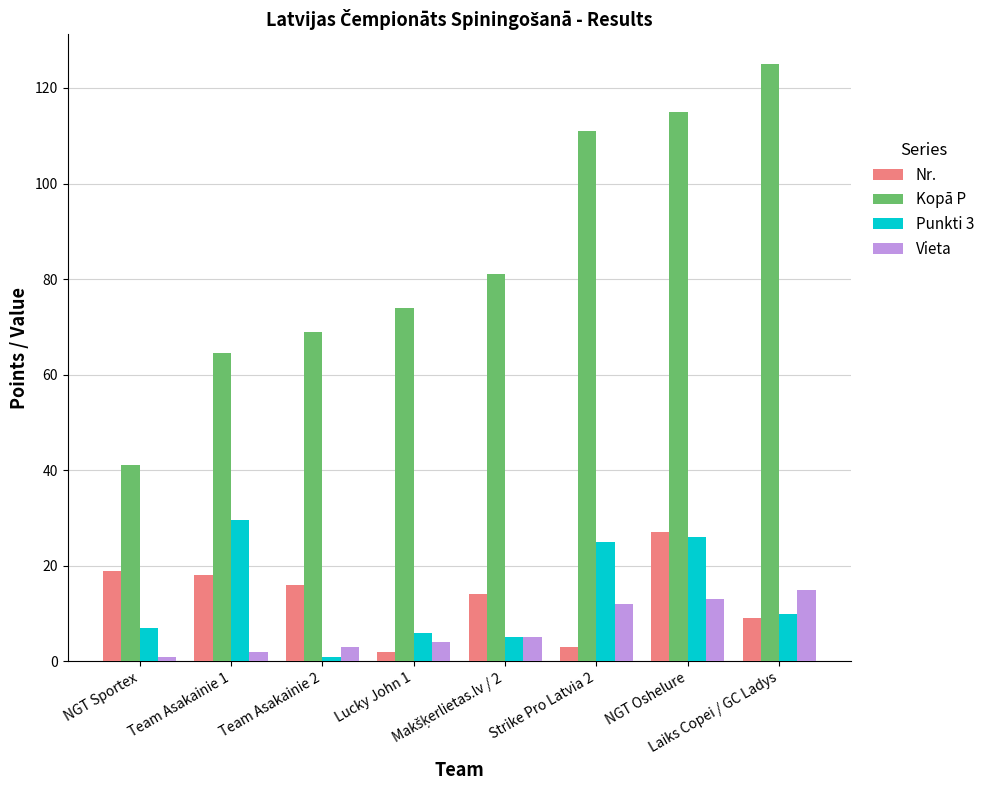

What is the difference between the highest and lowest values at NGT Sportex?

40.0